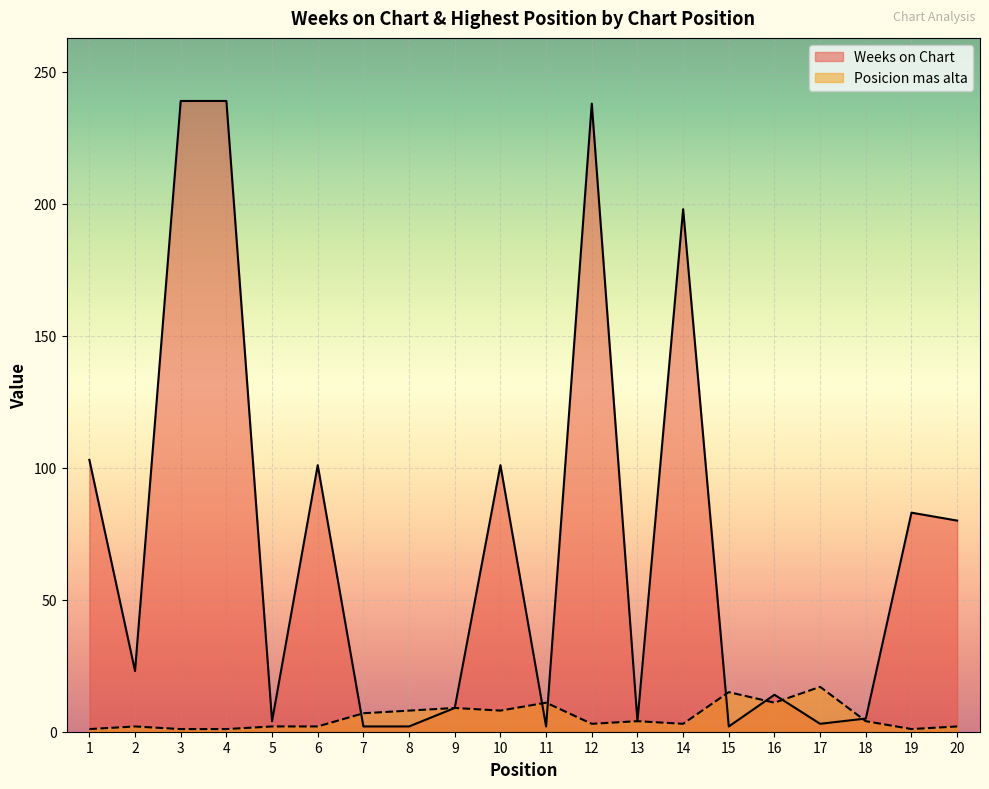

What is the value of the Posicion mas alta point at the 17th from the left?

17